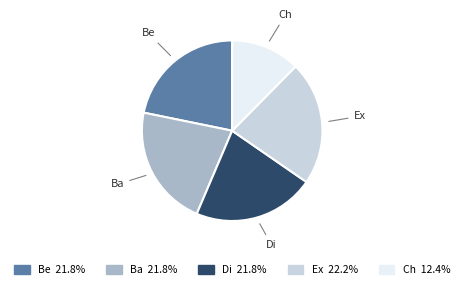

Approximately how many times larger is the value at Be compared to Di?

1.0